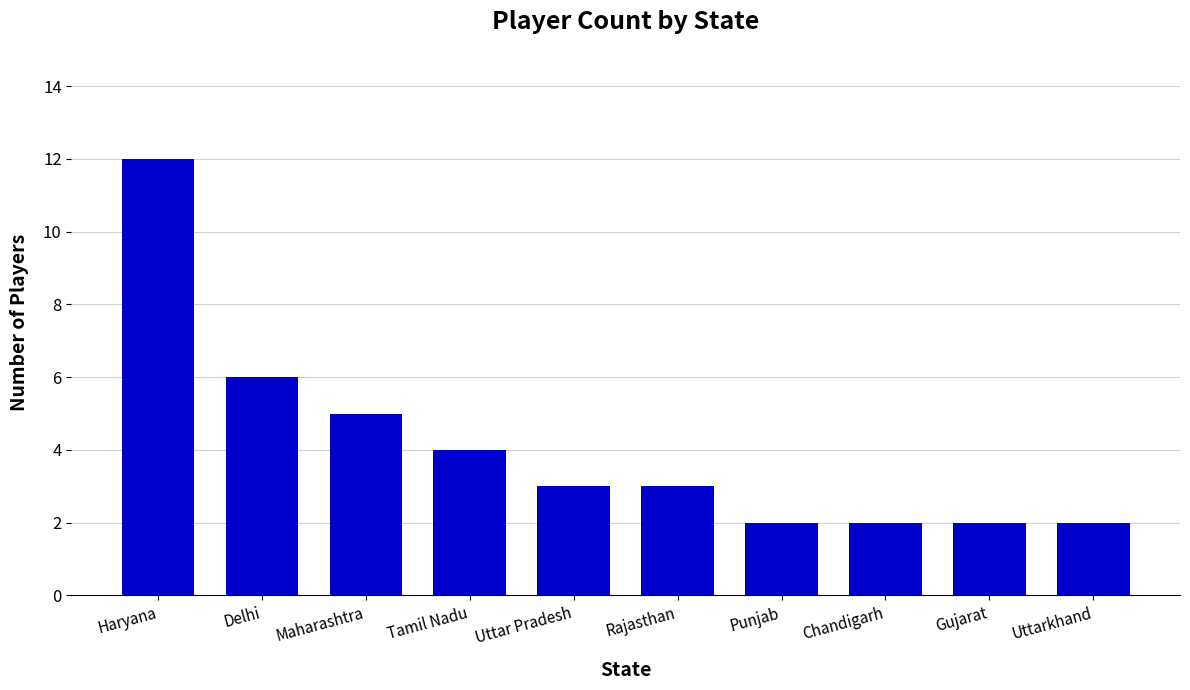

What is the change in value from Maharashtra to Rajasthan?

-2